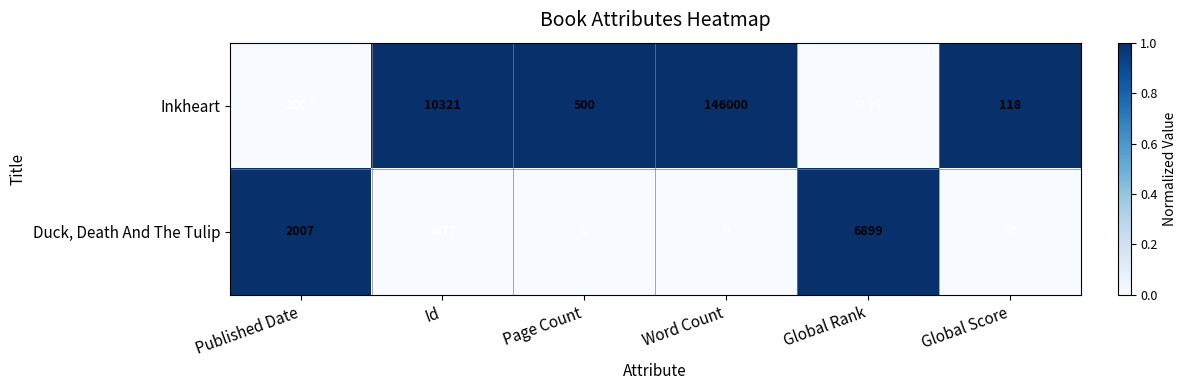

Reading left to right, transcribe all the data shown in this chart.

Inkheart: Published Date=2003	Id=10321	Page Count=500	Word Count=146000	Global Rank=3195	Global Score=118
Duck, Death And The Tulip: Published Date=2007	Id=5675	Page Count=38	Word Count=0	Global Rank=6899	Global Score=50